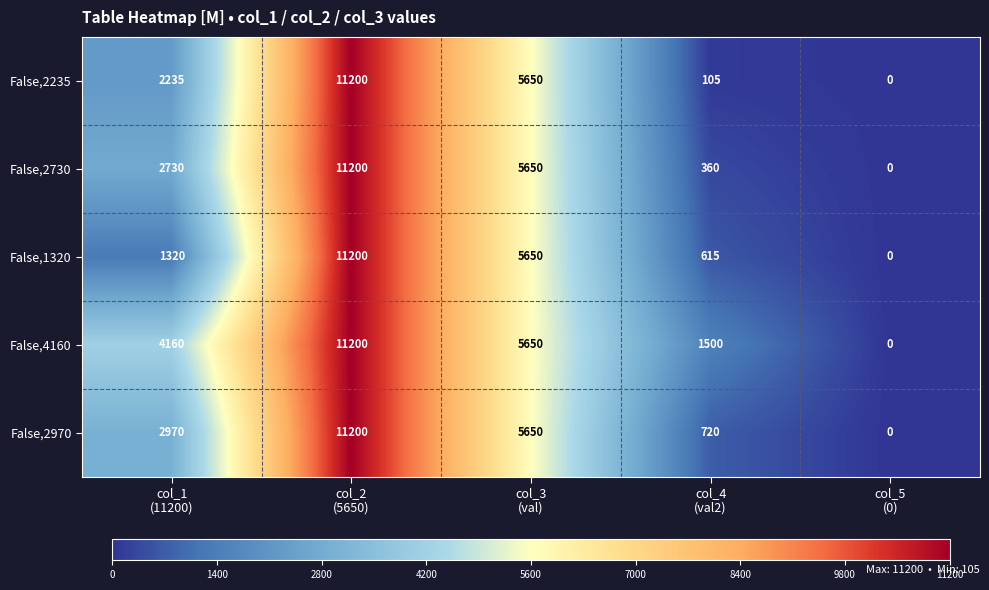

Reading left to right, list all the values displayed in this chart.

False,2235: 2235	11200	5650	105	0
False,2730: 2730	11200	5650	360	0
False,1320: 1320	11200	5650	615	0
False,4160: 4160	11200	5650	1500	0
False,2970: 2970	11200	5650	720	0